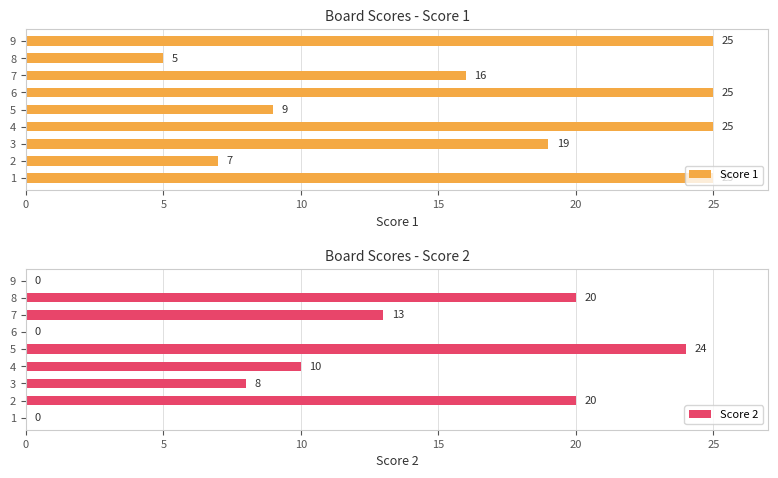

Are the bars horizontal?

Yes